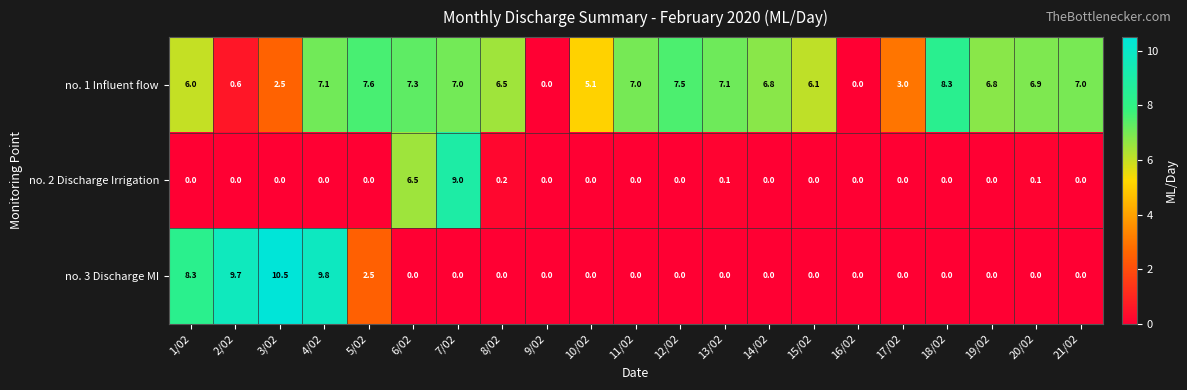

True or false: no. 1 Influent flow has a value of 7.1 at 13/02.

True